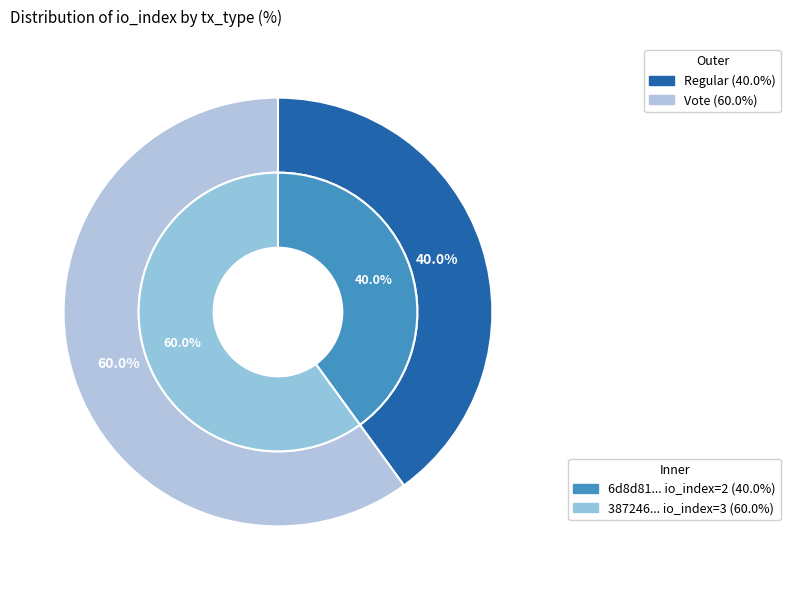

To the nearest percent, what percentage of the pie is Regular?

40%